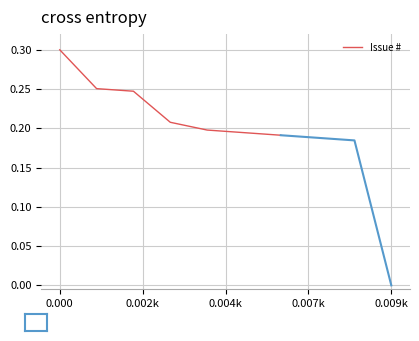

True or false: there are more than 0 points higher than both neighbors.

False